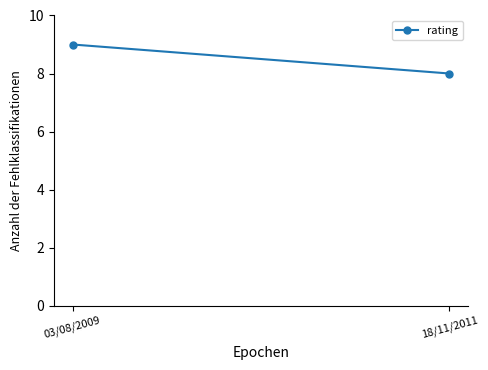

Between 18/11/2011 and 03/08/2009, which is larger?

03/08/2009